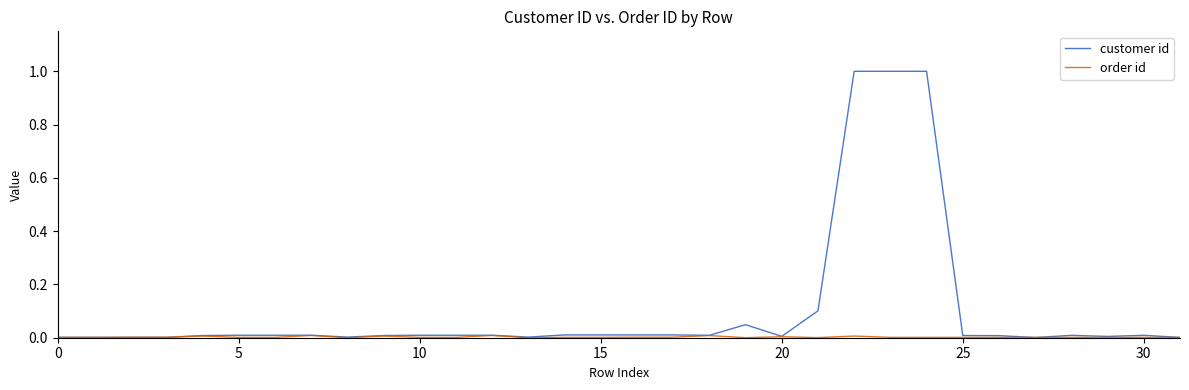

Which series has the widest spread of values?

customer id